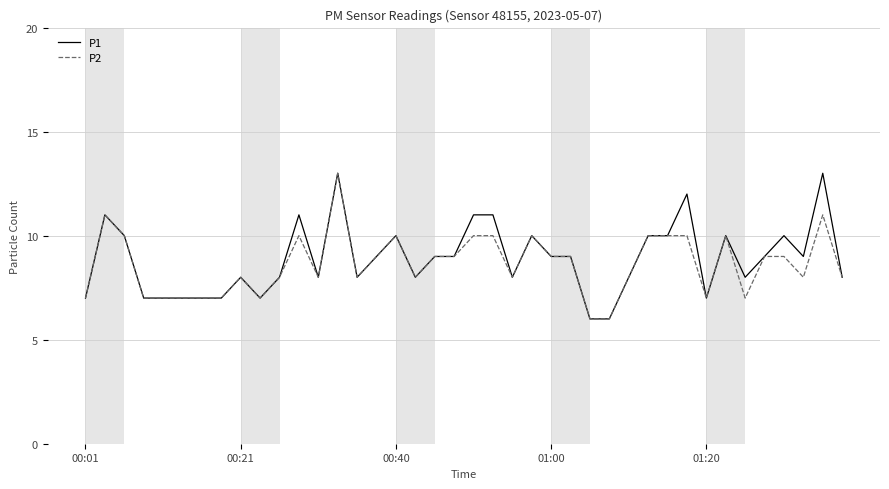

What is the highest value of the P1 series?

13